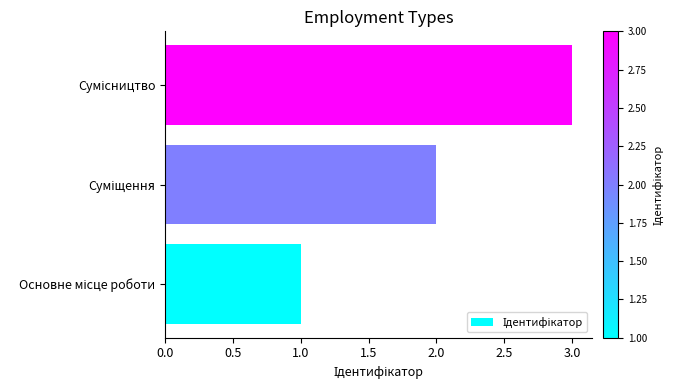

Are the bars grouped side by side (vs. stacked)?

No